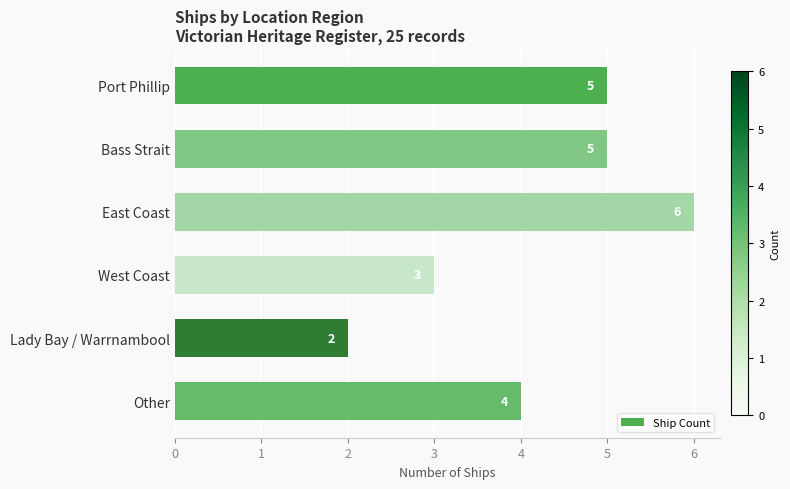

At which category does the chart reach its minimum across all series?

Lady Bay / Warrnambool